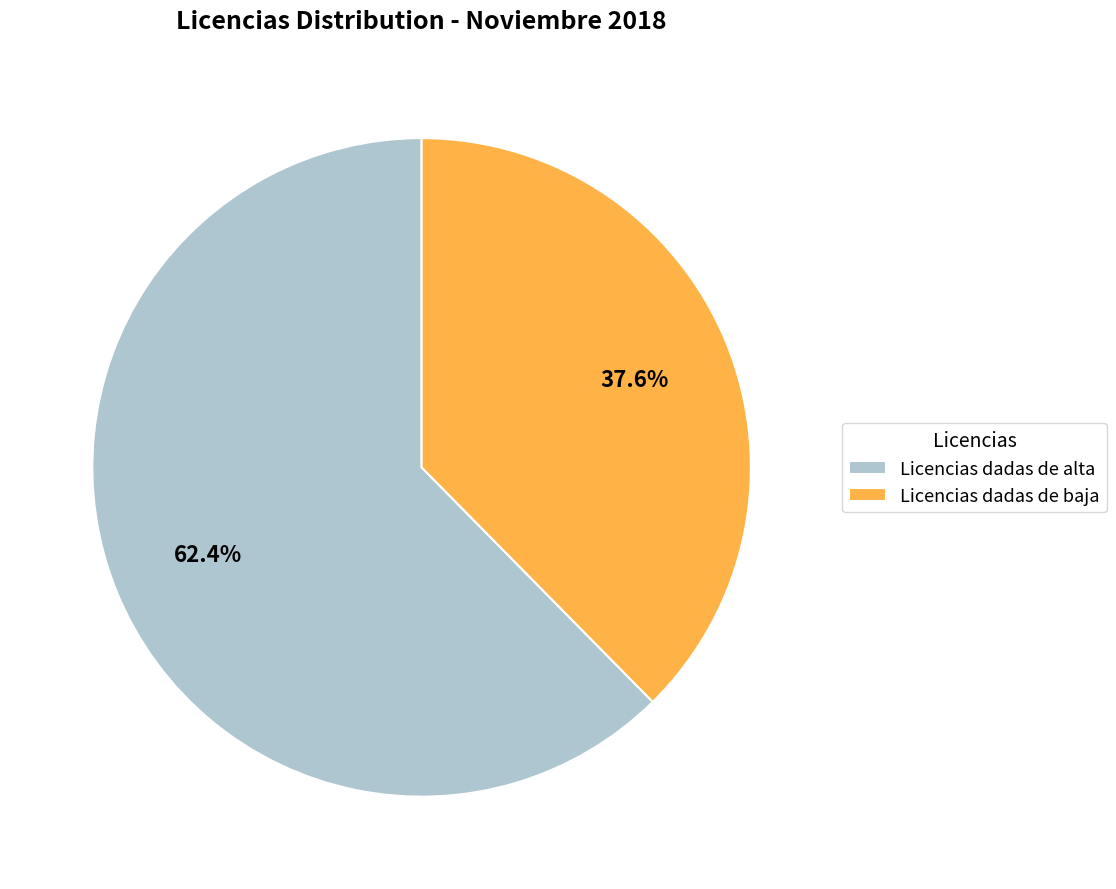

Does Licencias dadas de baja account for over 50% of the chart?

No